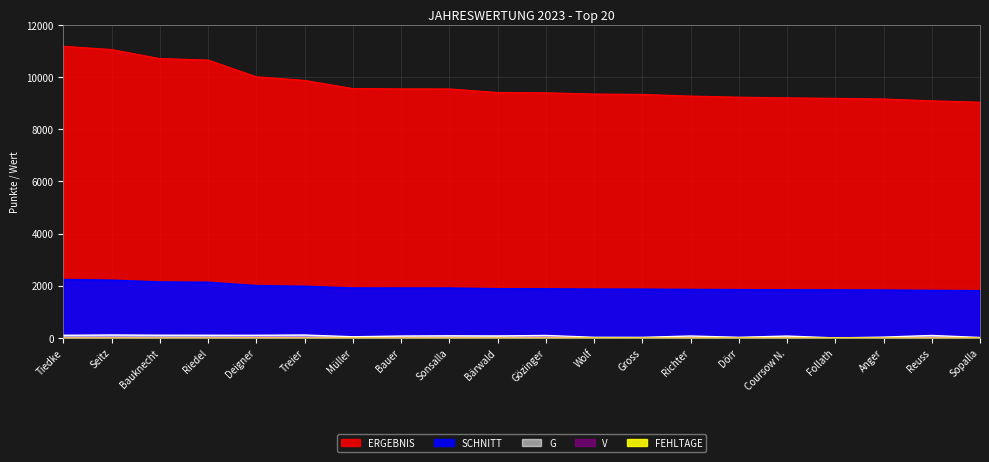

What is the value of the SCHNITT point at the 8th from the left?

1910